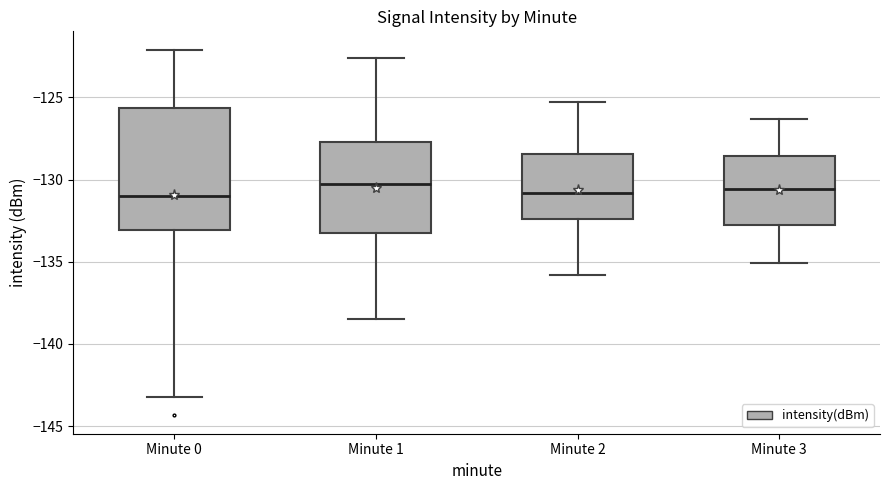

Reading left to right, read every box against the y-axis: the position of its median line, the range the box covers, and the ends of its whiskers. The values are not printed on the chart, so give them approximately, as read against the axis.

Minute 0: median -131.0, box -133.0 to -125.5, whiskers -143.0 to -122.0
Minute 1: median -130.5, box -133.5 to -127.5, whiskers -138.5 to -122.5
Minute 2: median -131.0, box -132.5 to -128.5, whiskers -136.0 to -125.5
Minute 3: median -130.5, box -132.5 to -128.5, whiskers -135.0 to -126.5